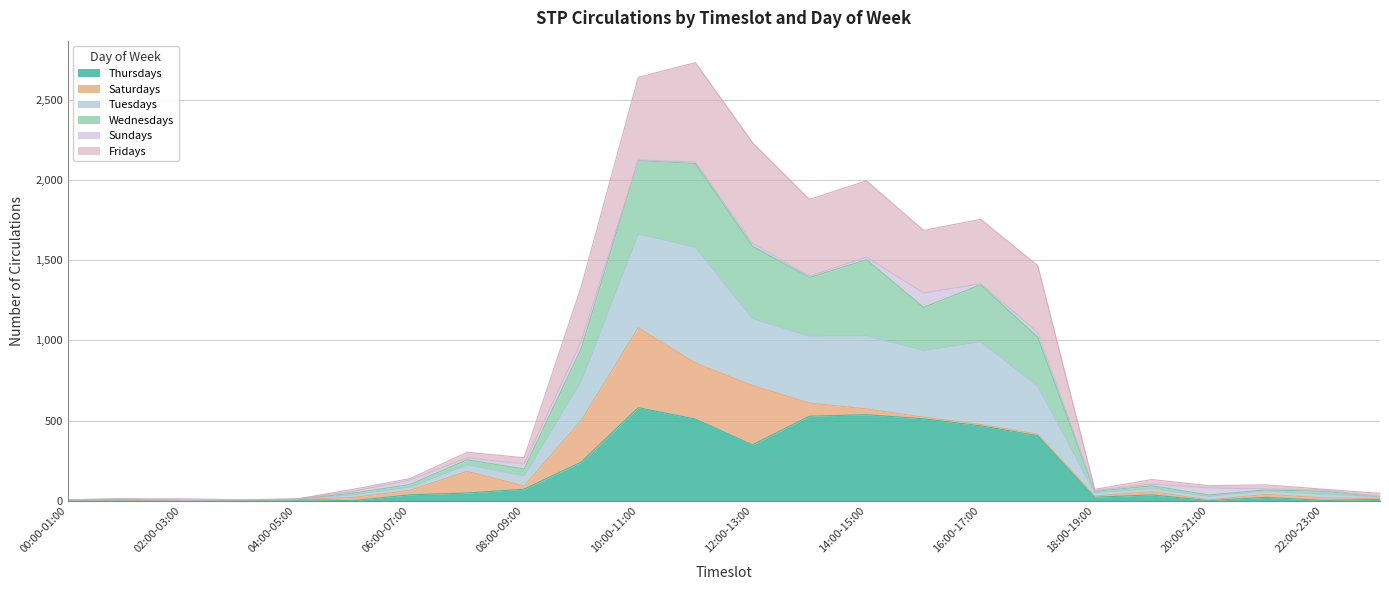

Does the chart display data point markers on the line(s)?

No